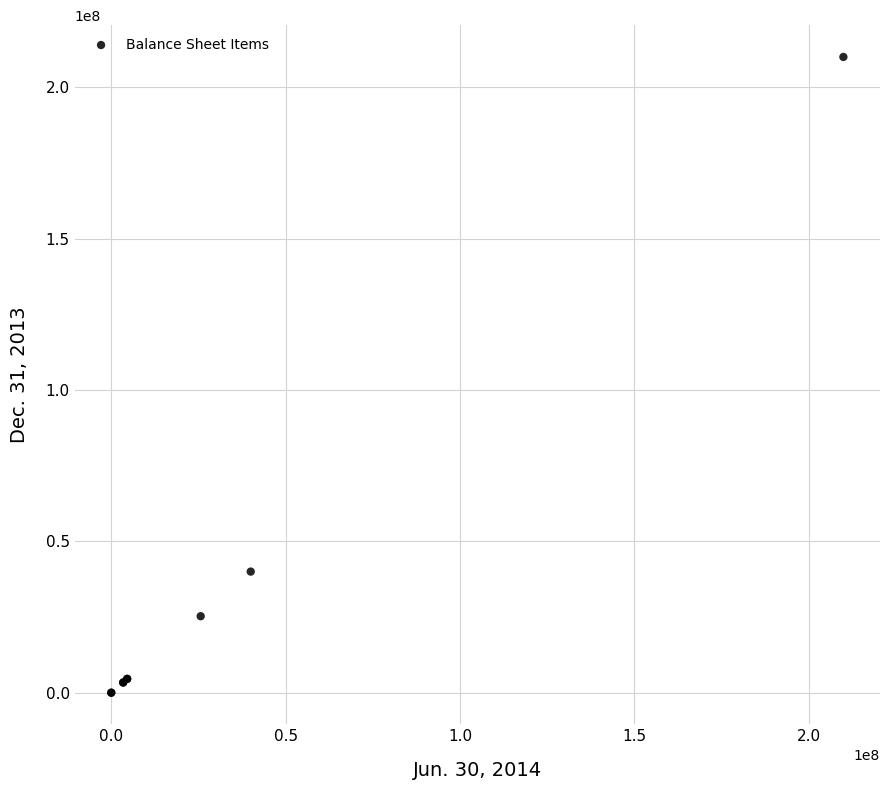

What Y value in the scatter plot is closest to 105000000?

40000000.0